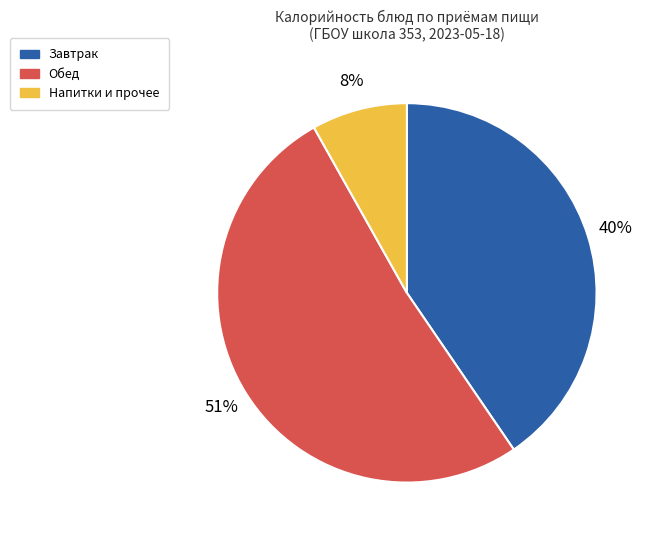

Rank the categories by value from highest to lowest.

Обед, Завтрак, Напитки и прочее